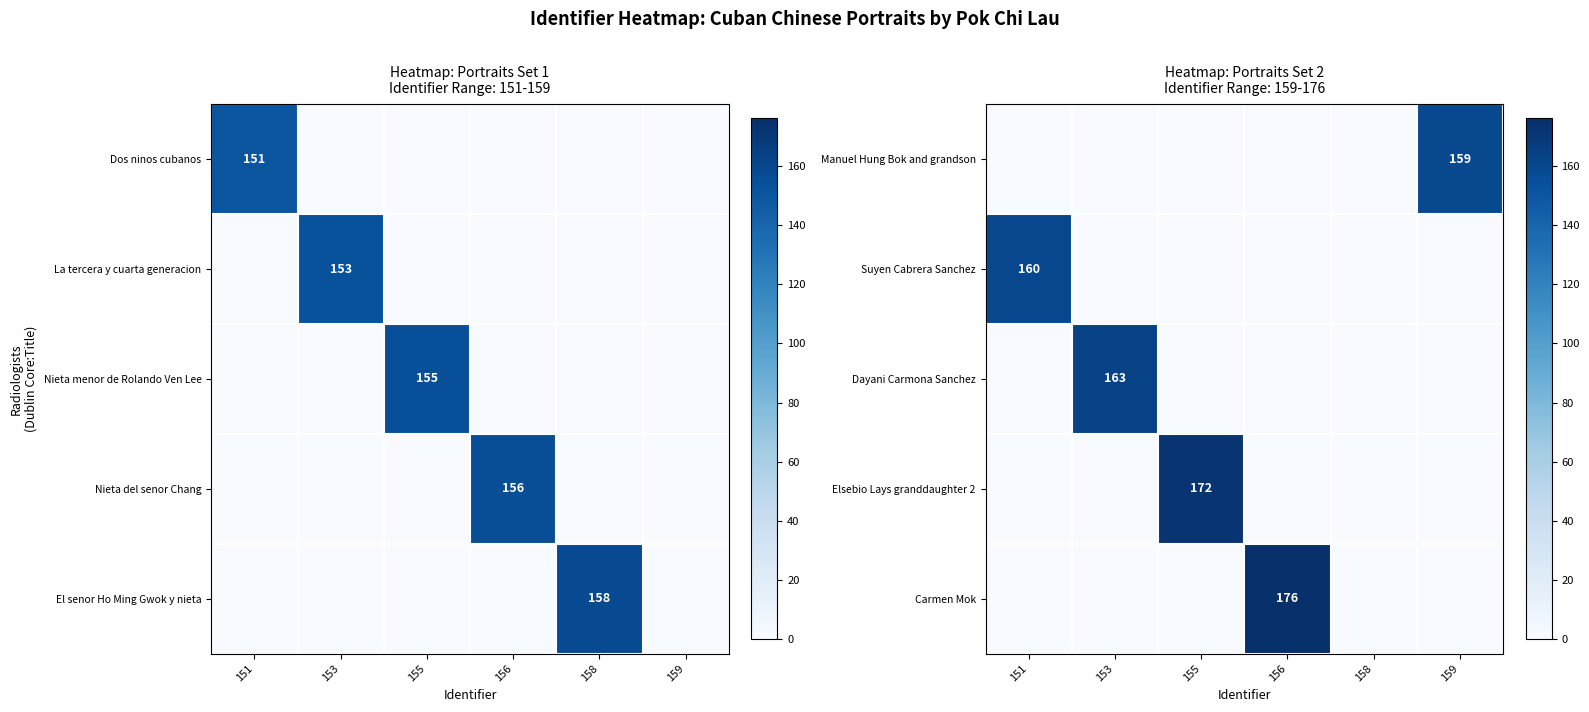

Which label corresponds to the largest value in the chart?

156